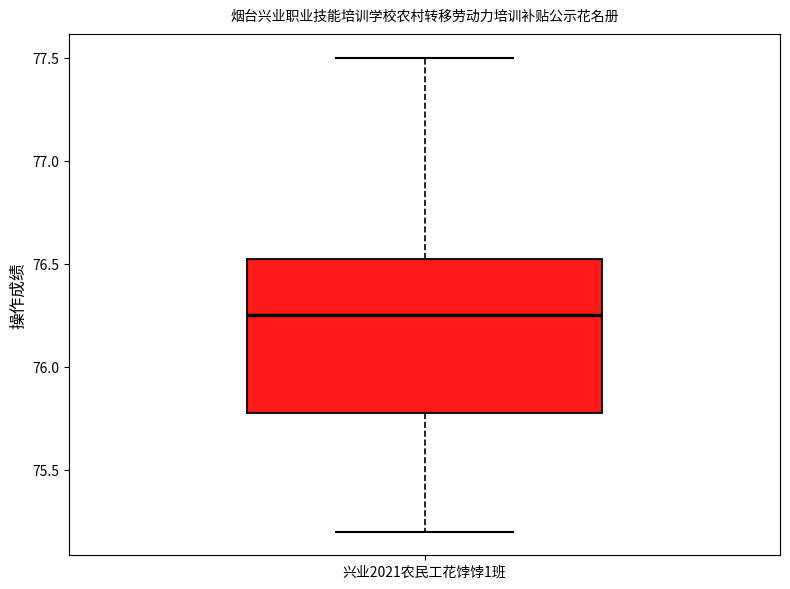

Transcribe this box plot: give where the median line is, the range the box spans, and where the two whiskers end, as read against the y-axis. The values are not printed on the chart, so give them approximately, as read against the axis.

median 76.25, box 75.80 to 76.55, whiskers 75.20 to 77.50